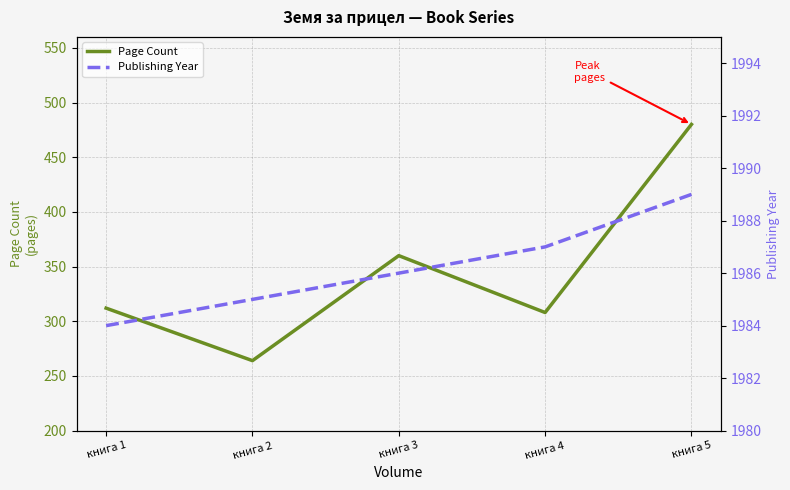

True or false: Publishing Year and Page Count cross at least once.

False